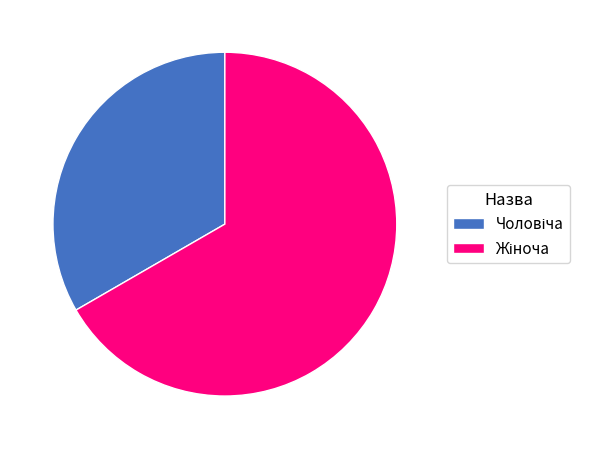

Is there a majority slice in this chart?

Yes